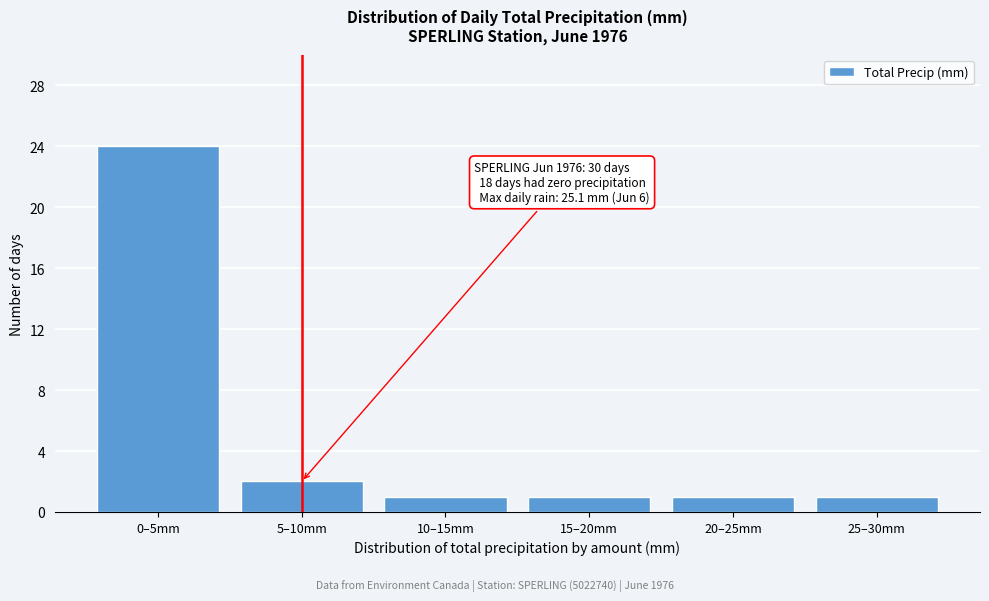

Reading left to right, extract all data points from this chart.

0–5mm=24	5–10mm=2	10–15mm=1	15–20mm=1	20–25mm=1	25–30mm=1